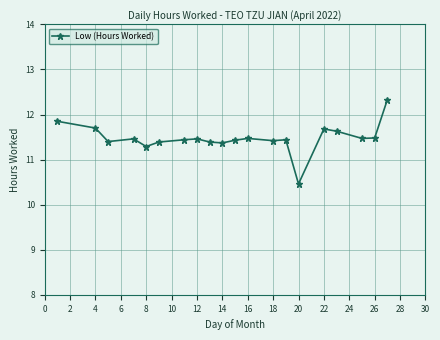

What is the sum of all values?

229.6